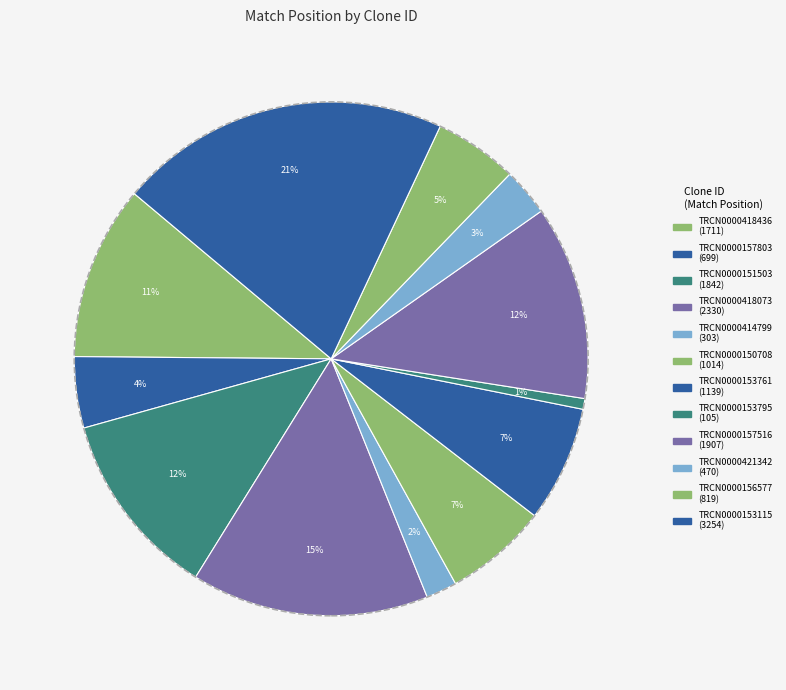

To the nearest percent, what is the combined percentage of TRCN0000151503 and TRCN0000418073?

27%